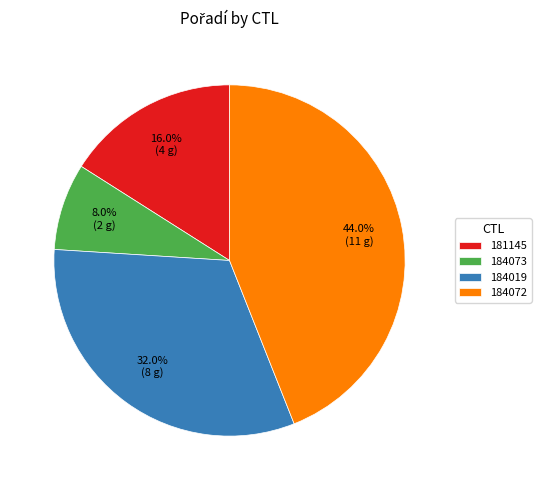

To the nearest percent, what is the difference between the 181145 and 184073 slice percentages?

8%